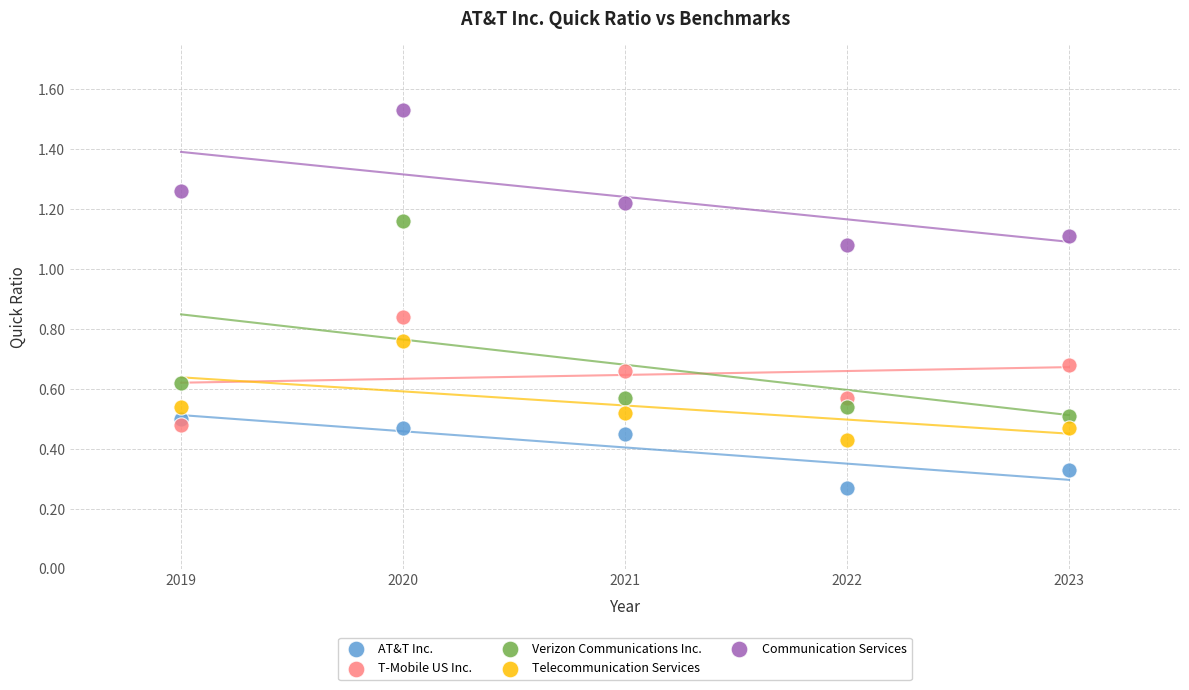

Across all data points, what is the range of X values (max minus min)?

4.0